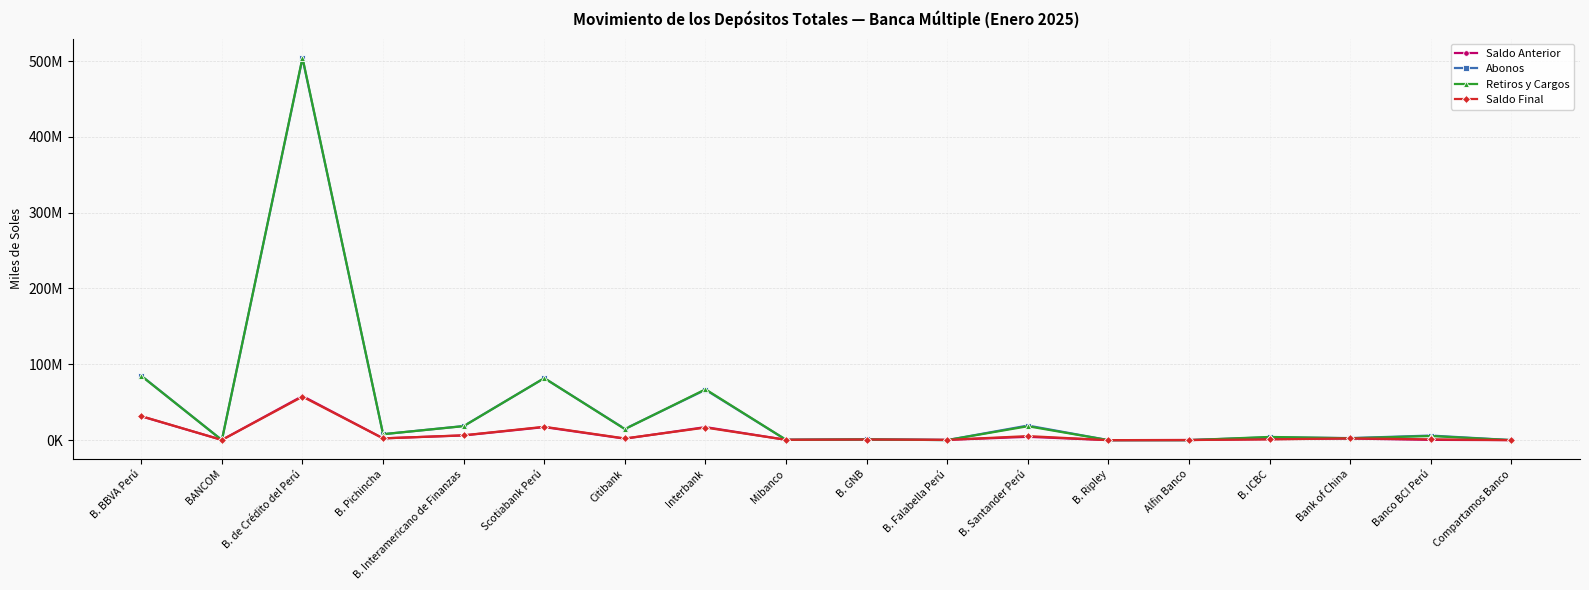

Which series has the largest total across all categories?

Abonos